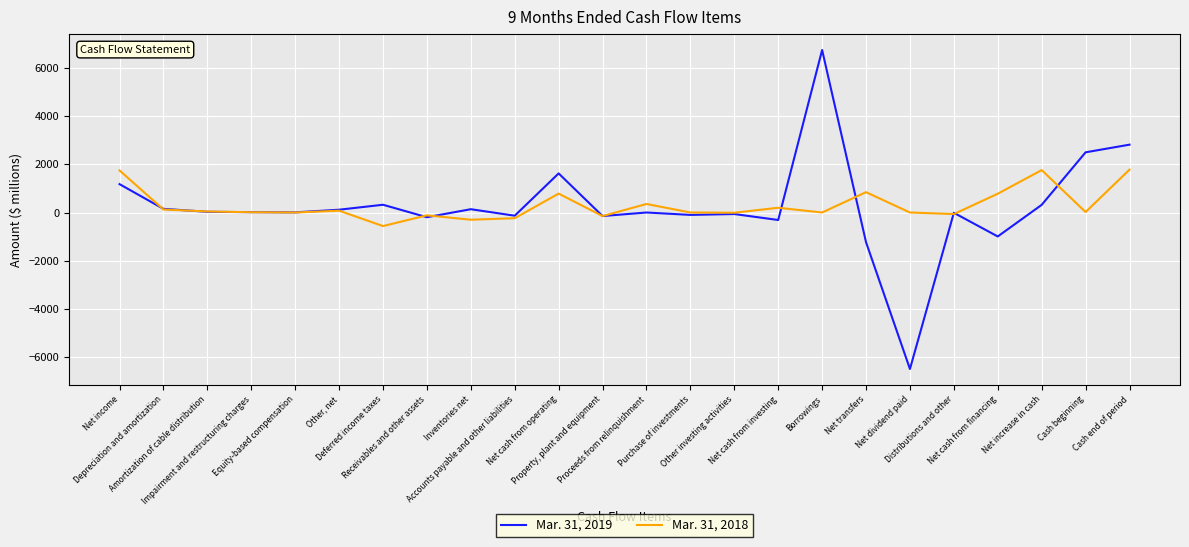

What is the greatest value displayed?

6750